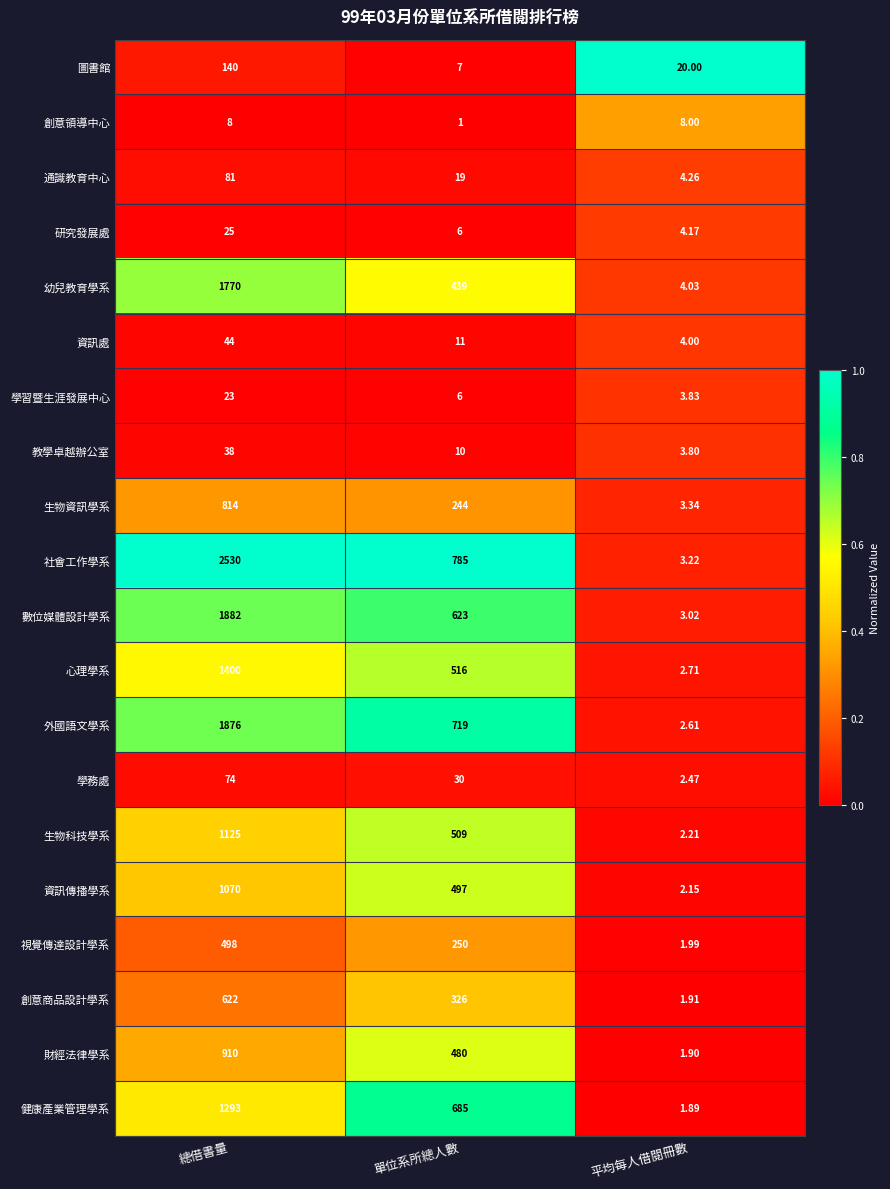

Which series changed the most between 單位系所總人數 and 平均每人借閱冊數?

社會工作學系